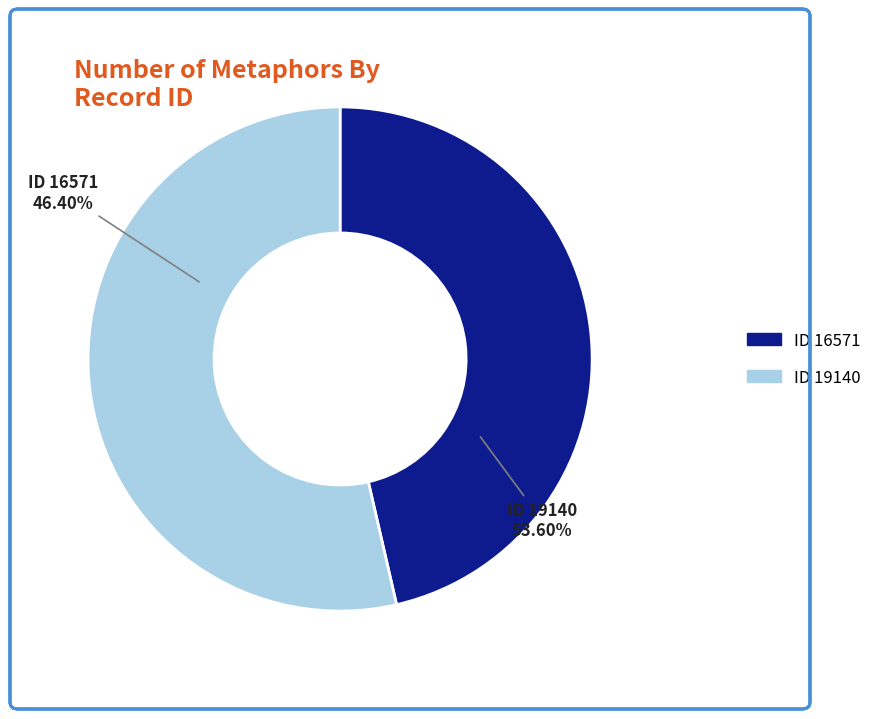

What percentage is the 16571 slice, to the nearest percent?

46%